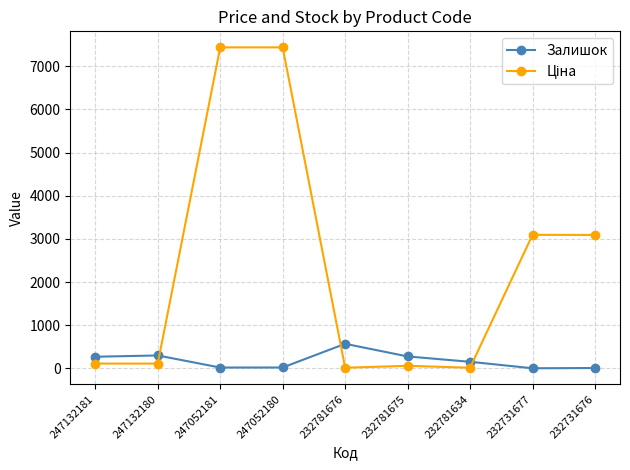

At which label does Залишок reach its peak?

232781676